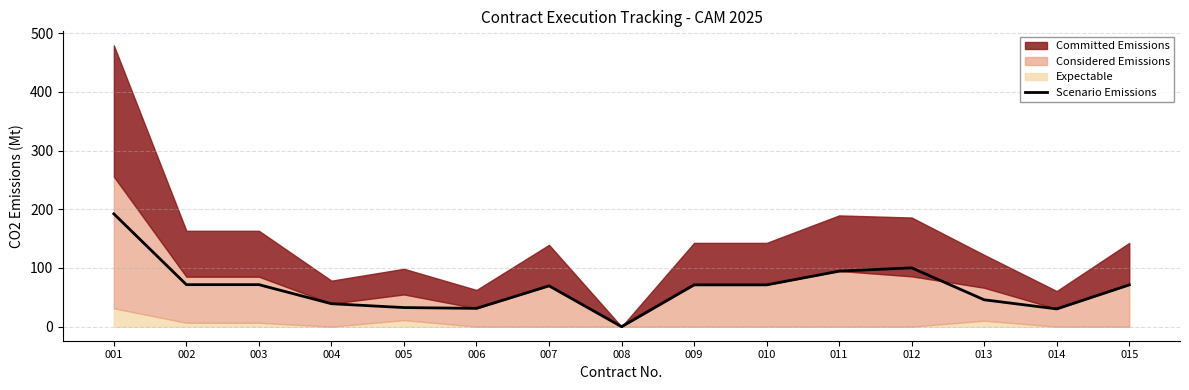

What is the change in value from 009 to 014?

-41.0